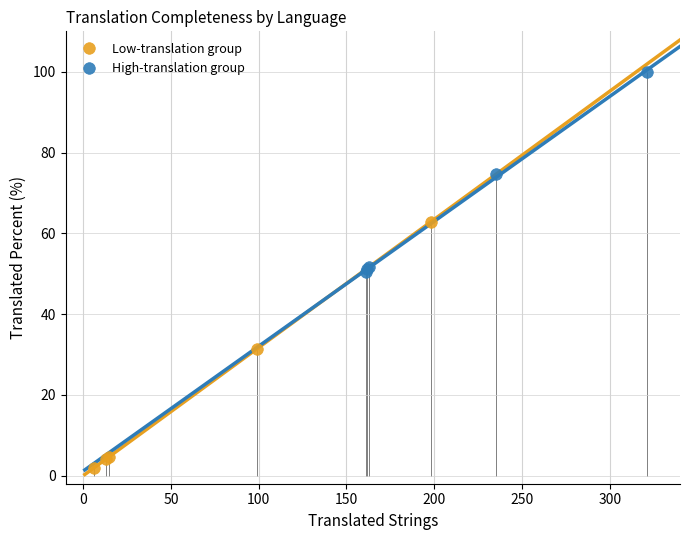

Which series reaches the minimum Y coordinate?

Low-translation group